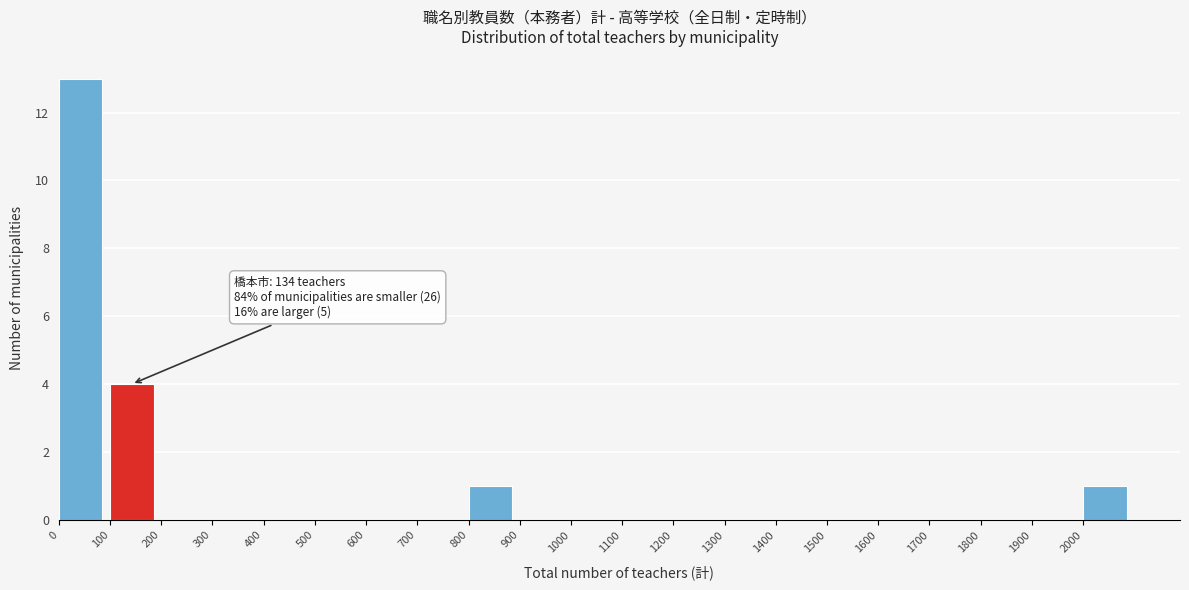

Which range on the x-axis has the tallest bar?

0 to 100